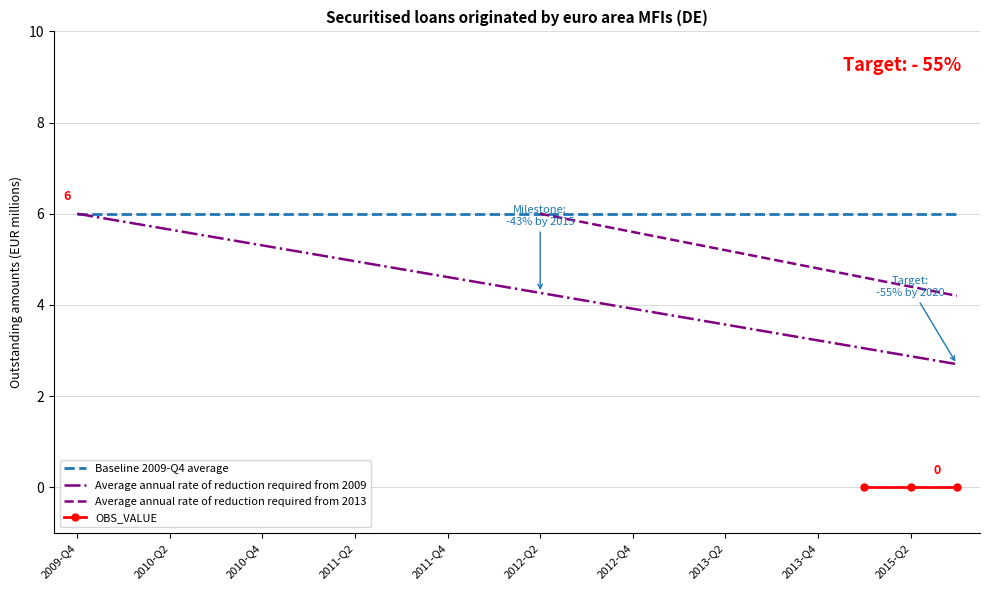

What is the difference between the Average annual rate of reduction required from 2009 values at 2011-Q2 and 2012-Q2?

0.7